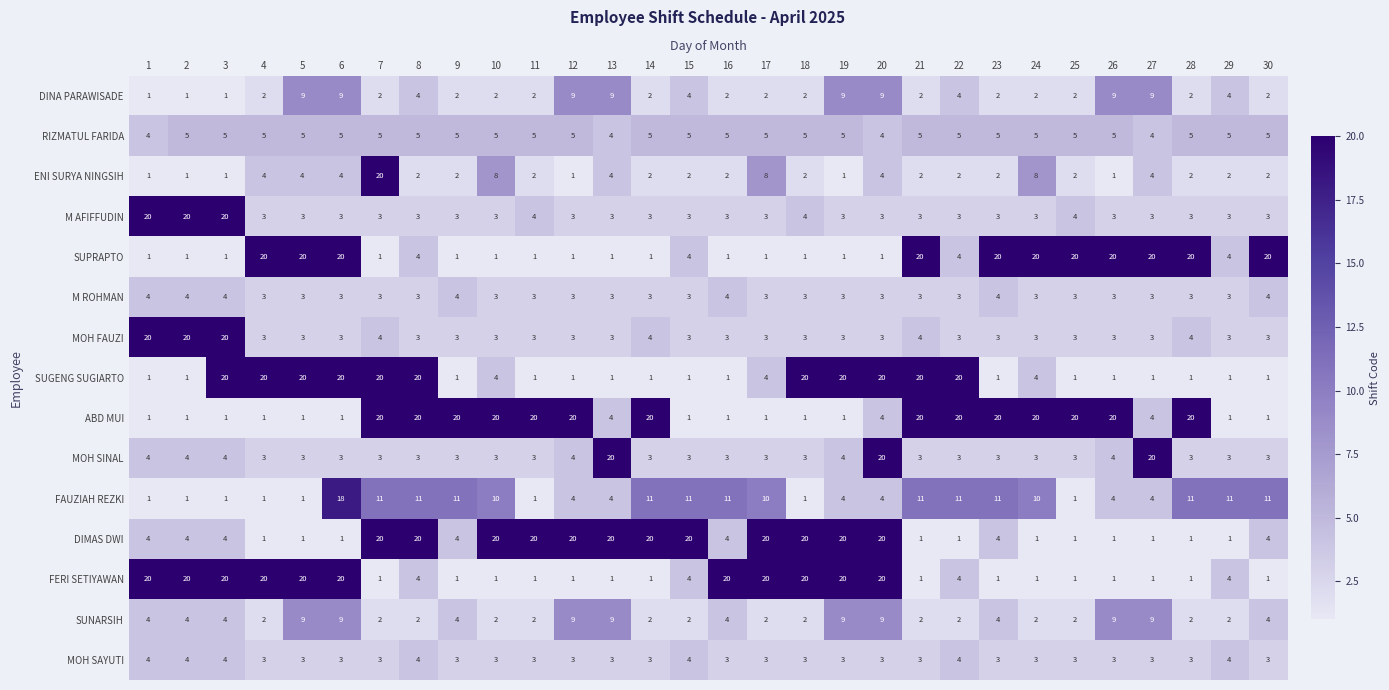

How many data points does each series have?

30